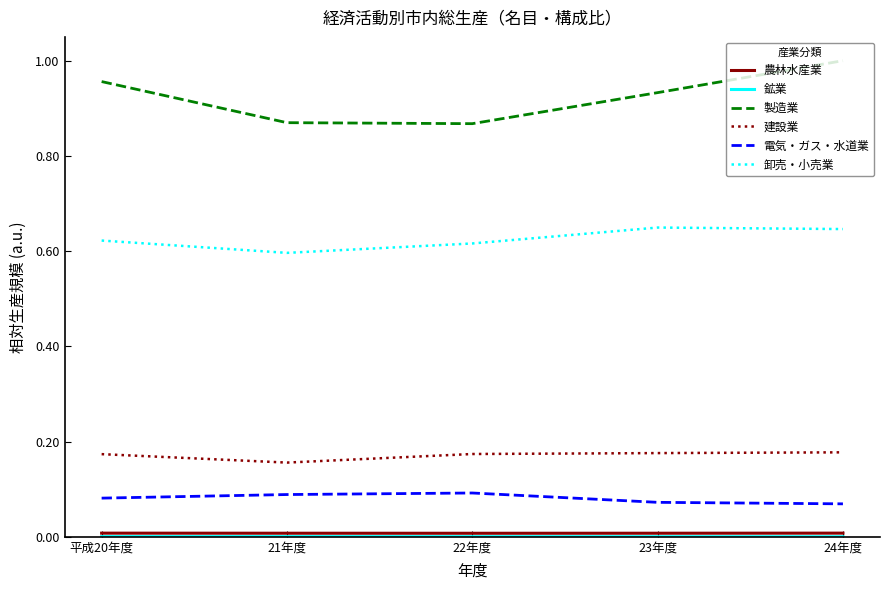

The value of 卸売・小売業 at 24年度 is 0.3. True or false?

False